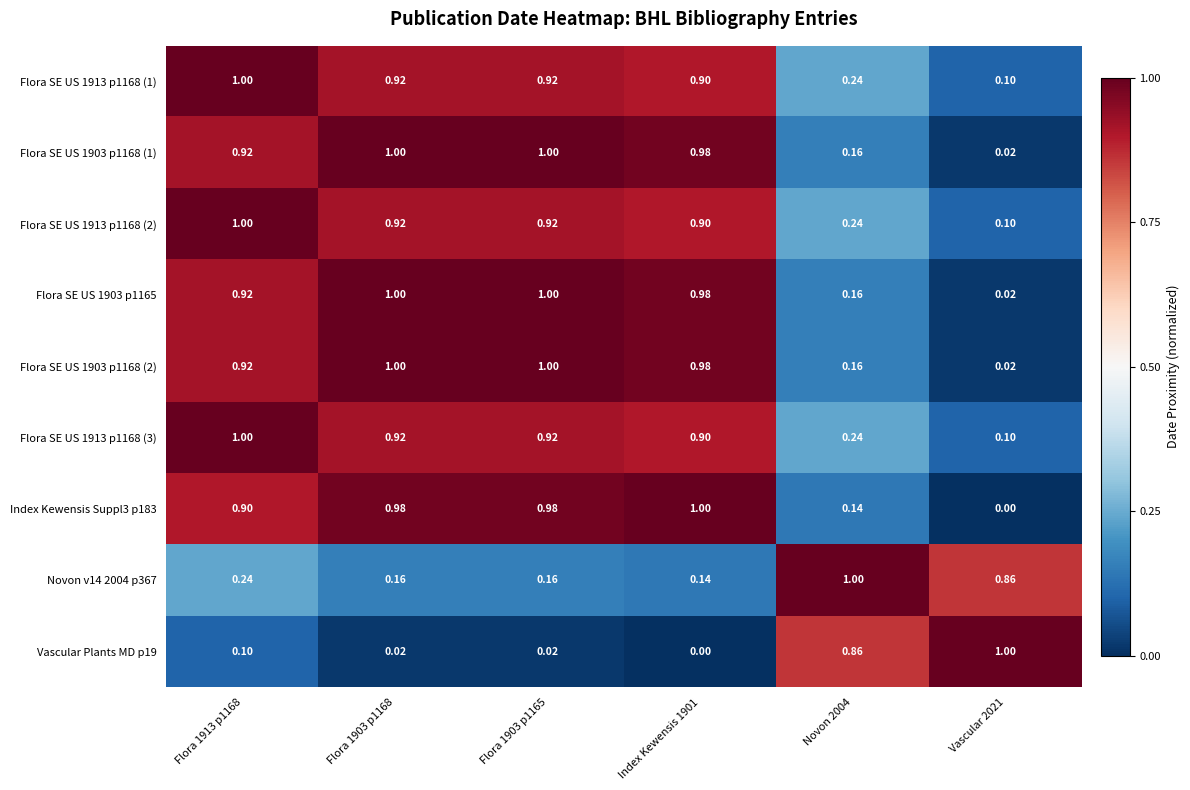

Count the number of data series in this chart.

9